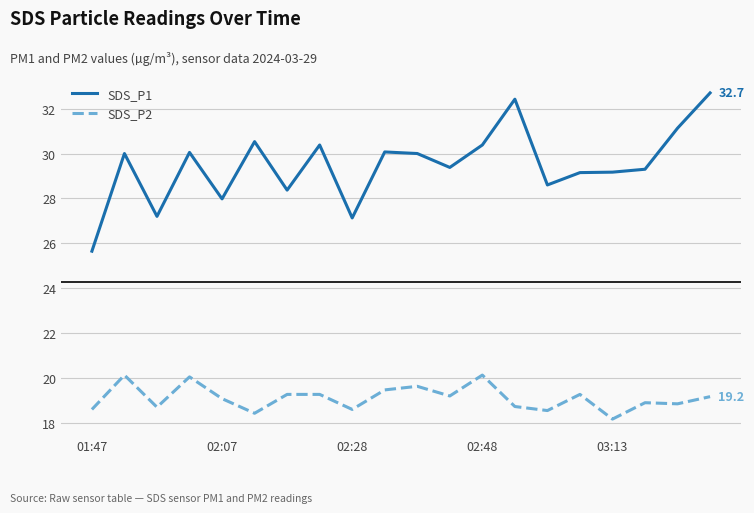

Which series has the largest total across all categories?

SDS_P1